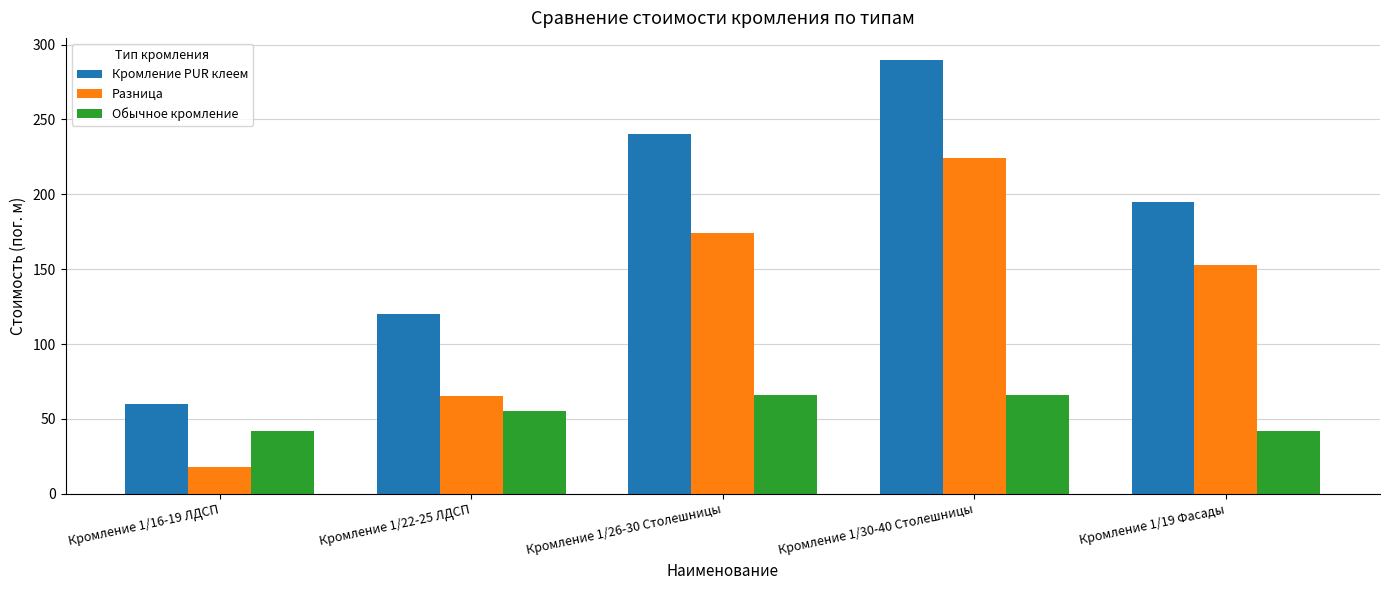

How many bars are there in total?

15